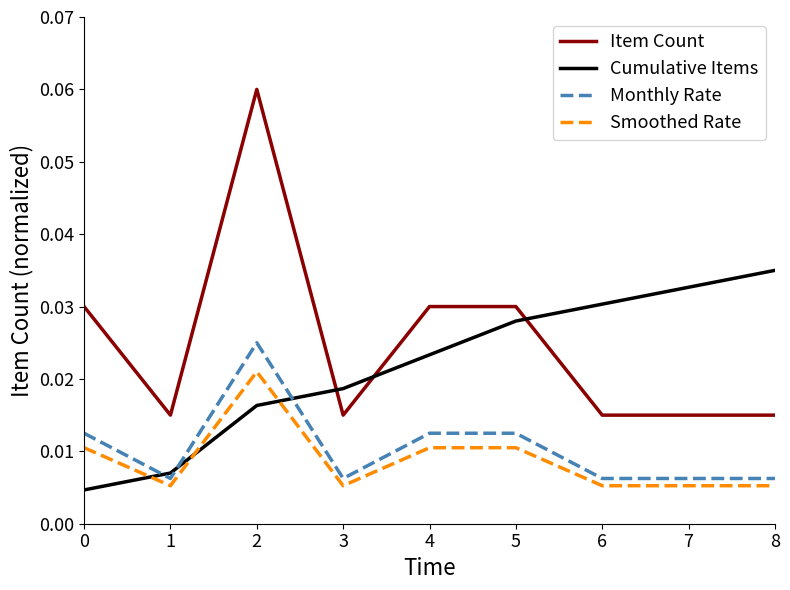

Which series changed the most between 1 and 3?

Cumulative Items